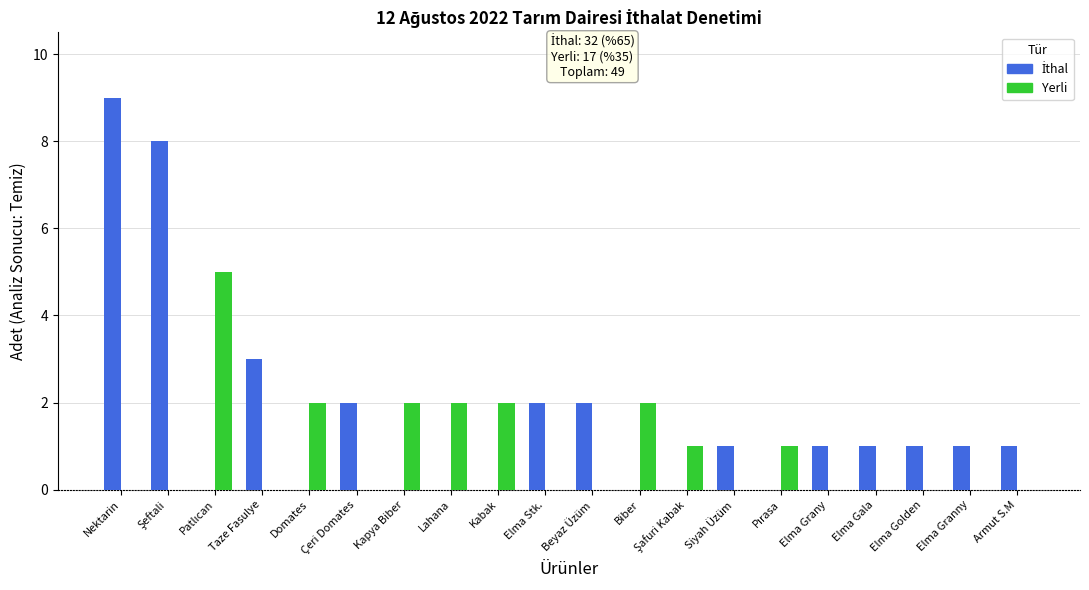

At which category is the sum across all series the highest?

Nektarin